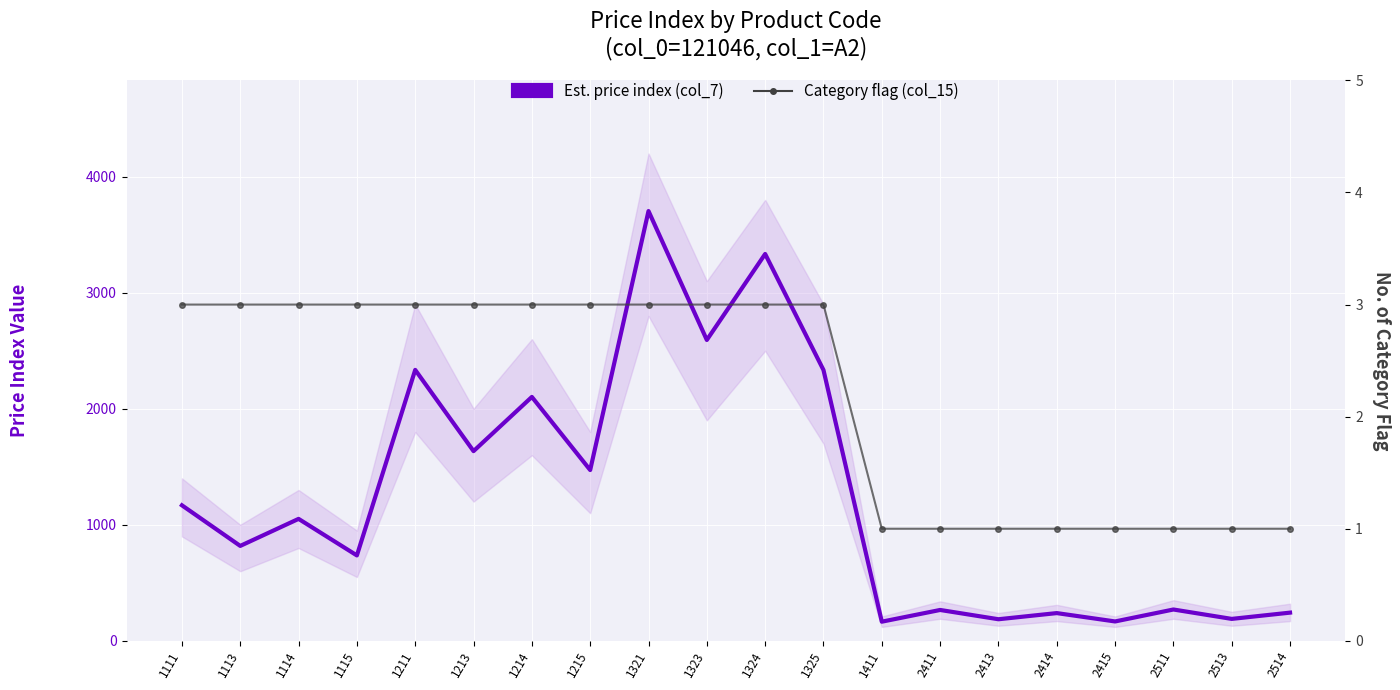

Rank the series by their average value, from highest to lowest.

Est. price index (col_7), Category flag (col_15)